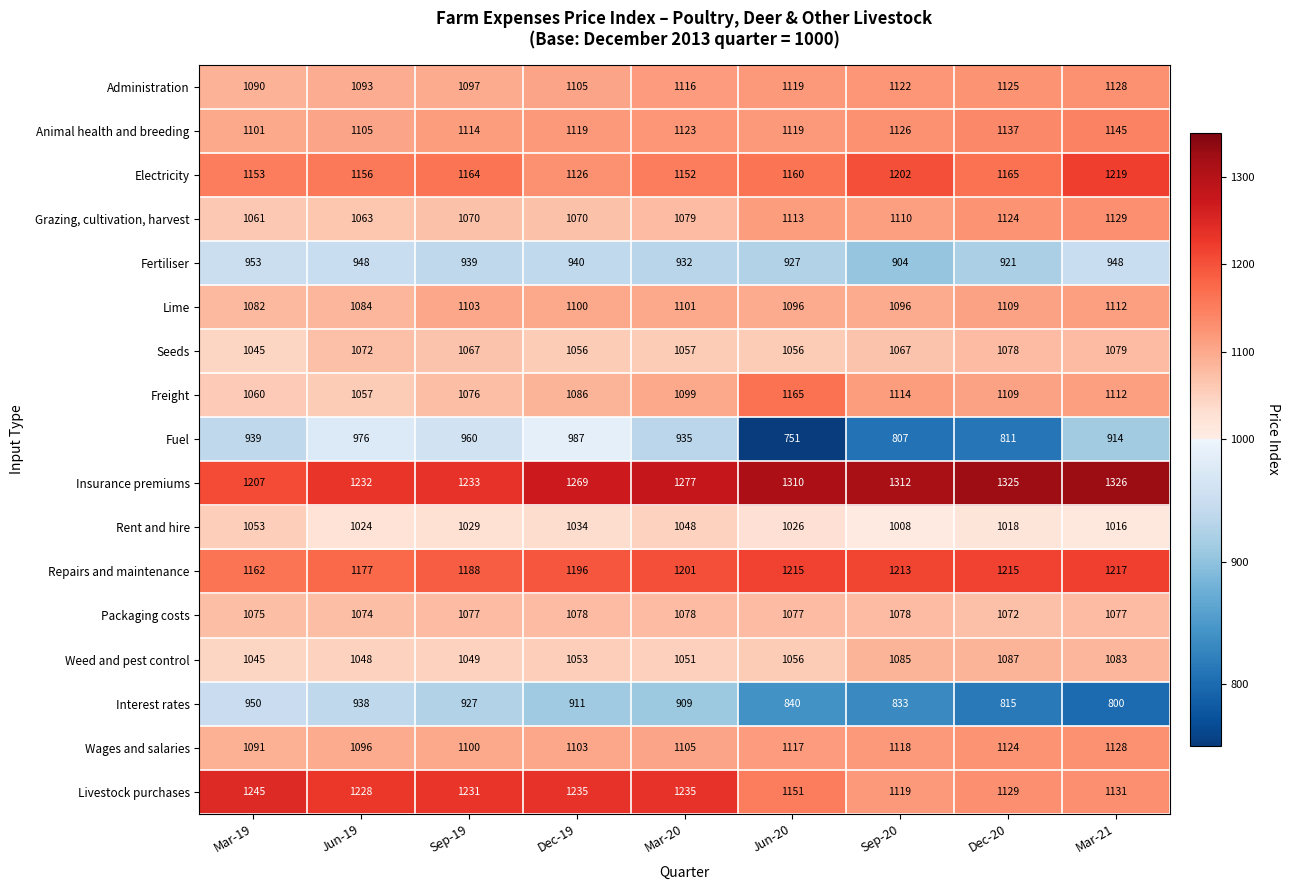

What value does the Rent and hire series have at Jun-20, to the nearest 5?

1025